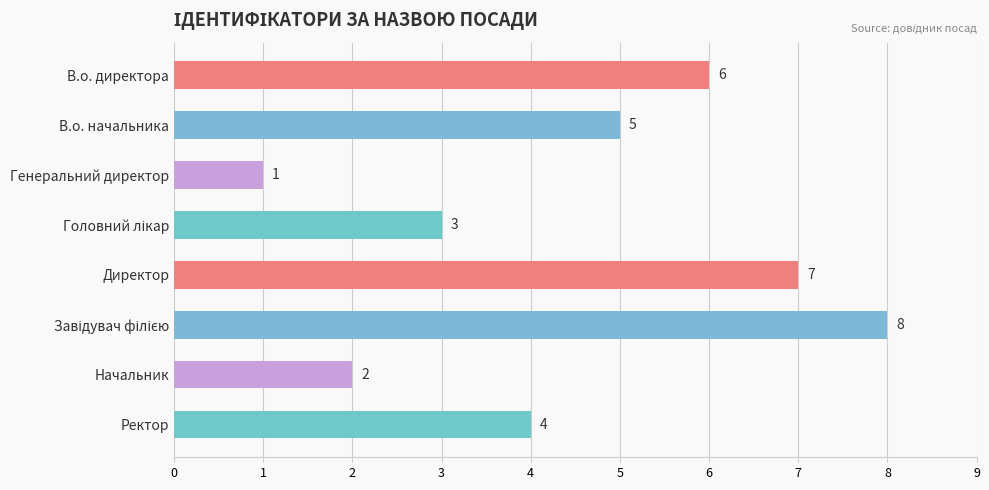

What is the sum of the values at В.о. директора and В.о. начальника?

11